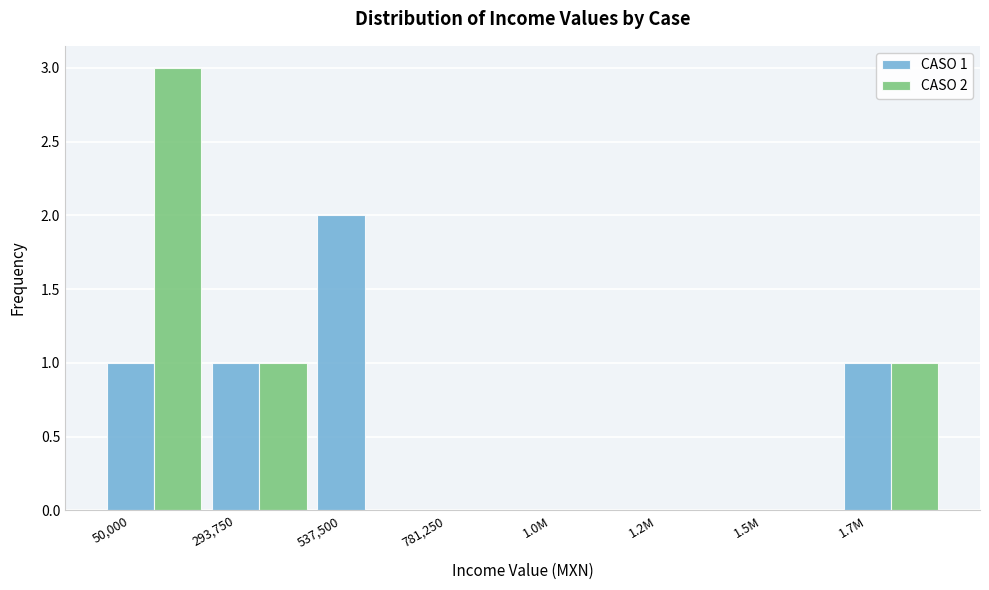

Which series changed the most between 537,500 and 781,250?

CASO 1